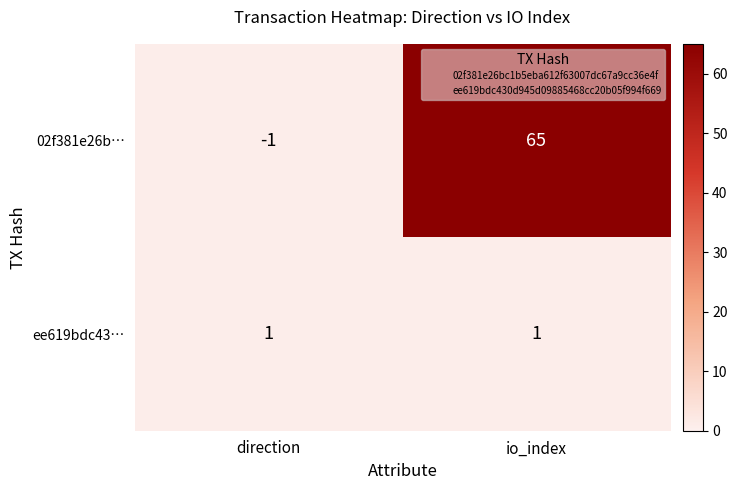

Between direction and io_index, which series saw the biggest shift?

02f381e26b…